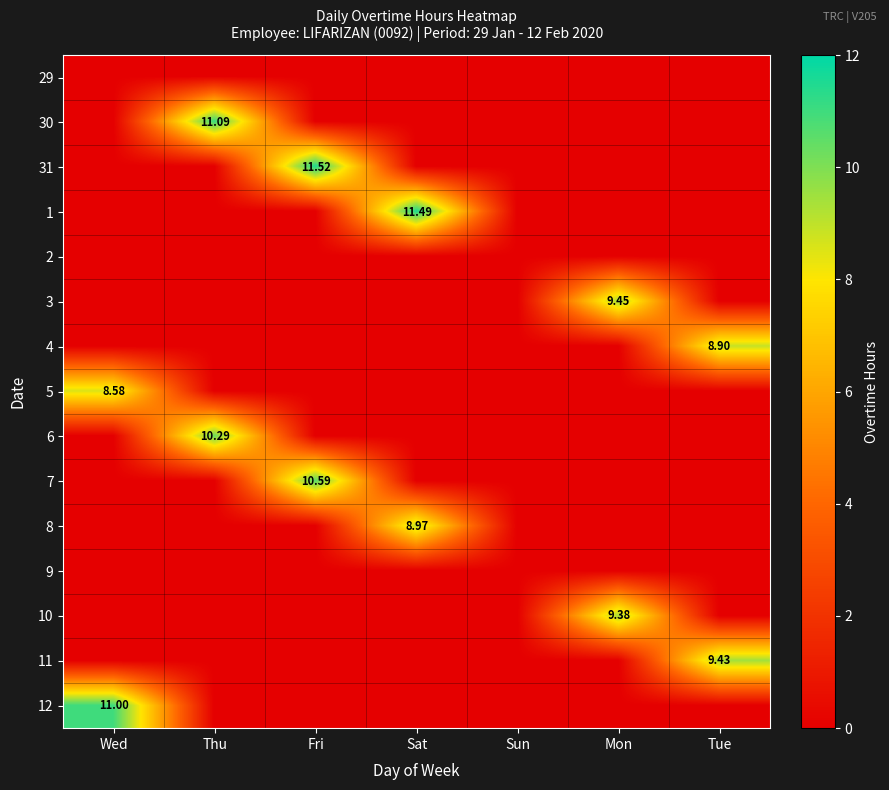

The value of 6 at Mon is -4.8. True or false?

False